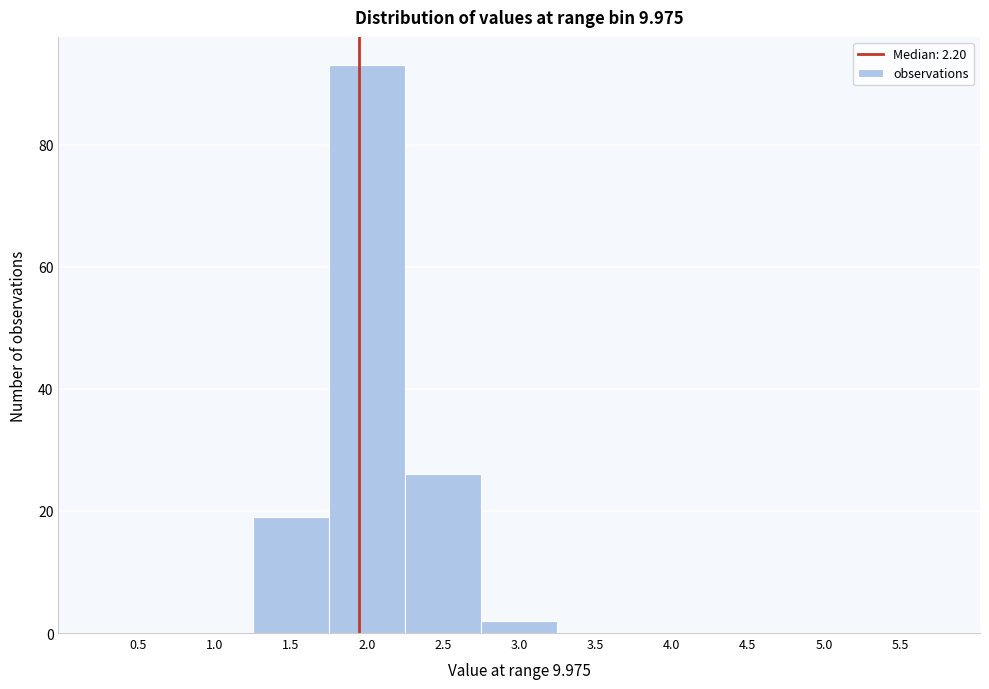

Reading left to right, list all the values displayed in this chart.

0.5=0	1.0=0	1.5=19	2.0=93	2.5=26	3.0=2	3.5=0	4.0=0	4.5=0	5.0=0	5.5=0